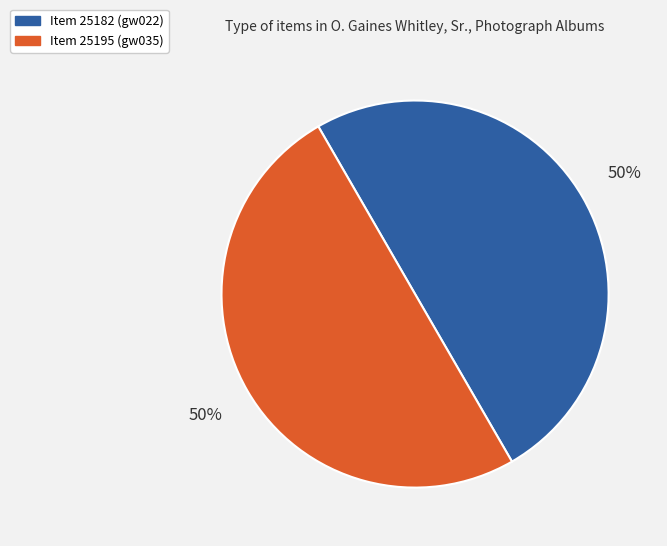

To the nearest percent, what is the average slice percentage?

50%